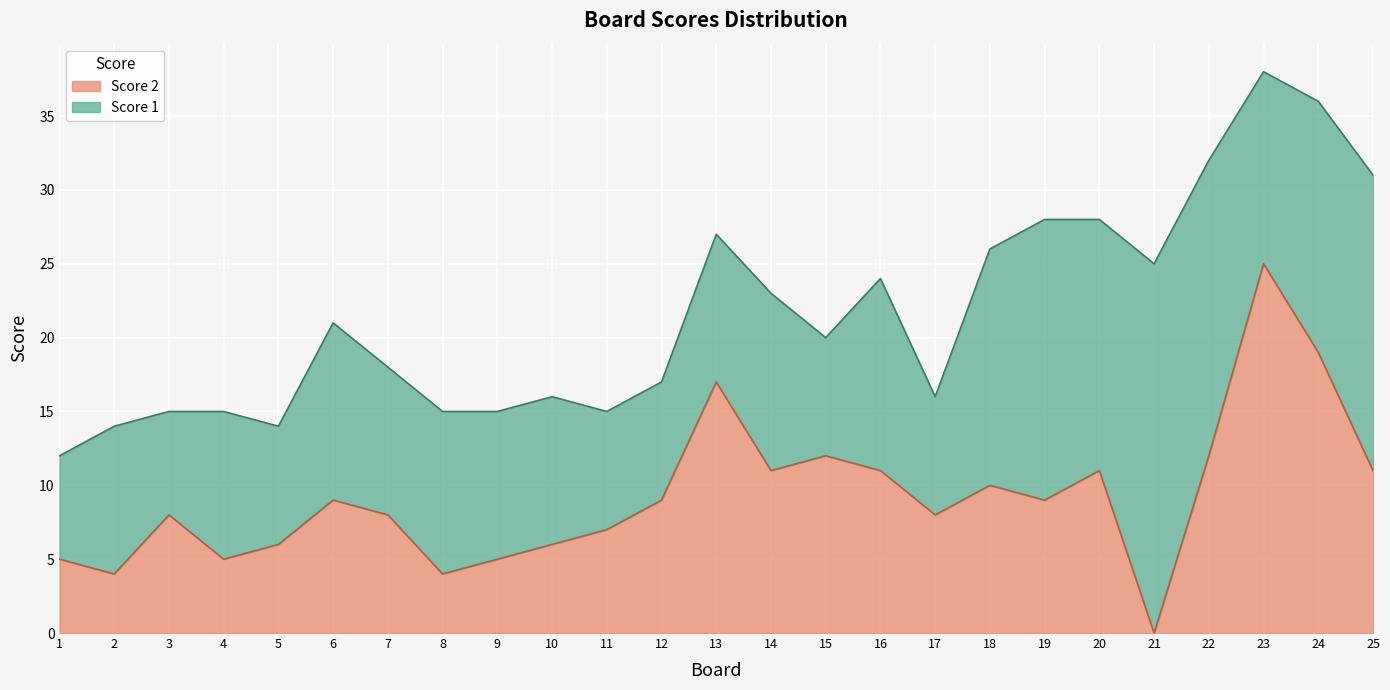

What is the approximate value at 16, to the nearest 5?

10